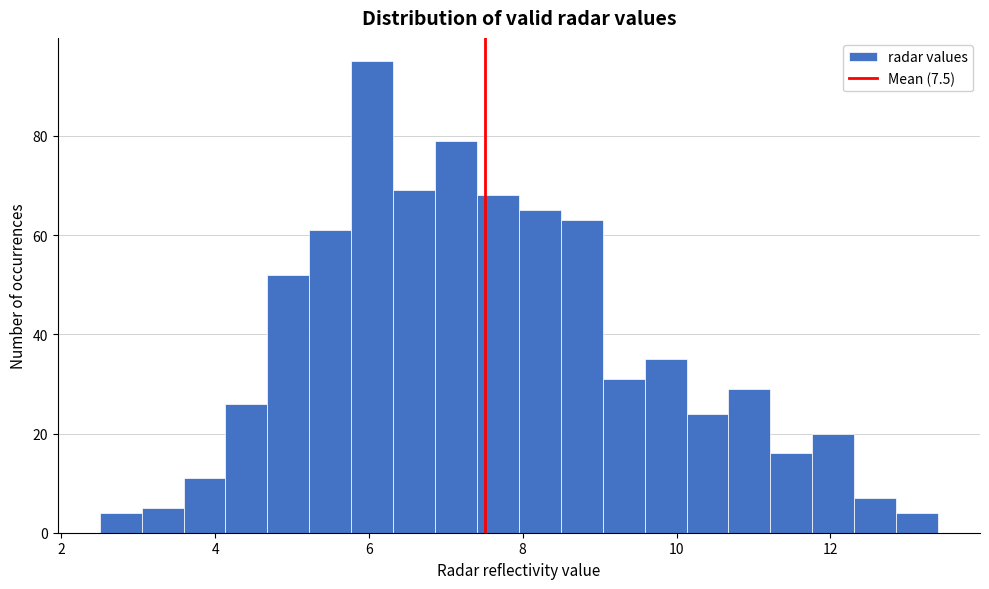

Around what value on the x-axis is the tallest bar? Give the approximate position of its centre, as read against the axis.

6.0